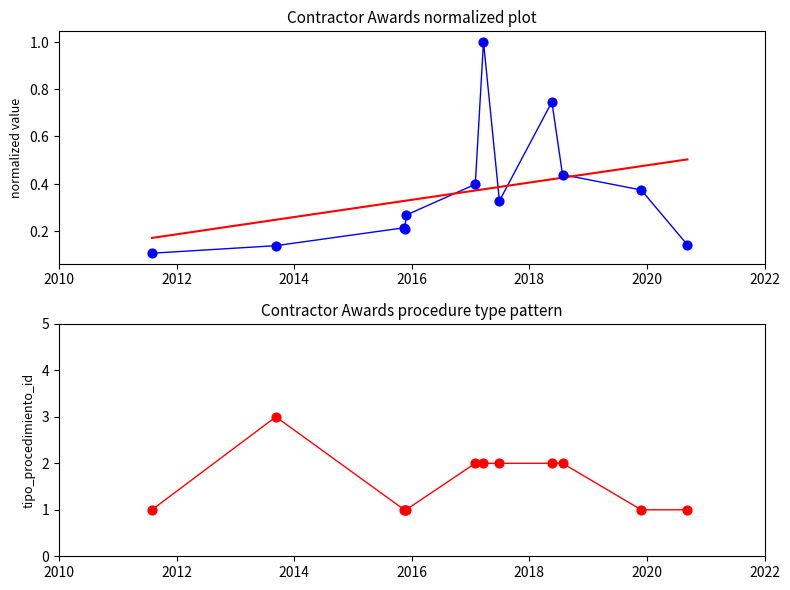

At how many categories does at least one series exceed 1?

6